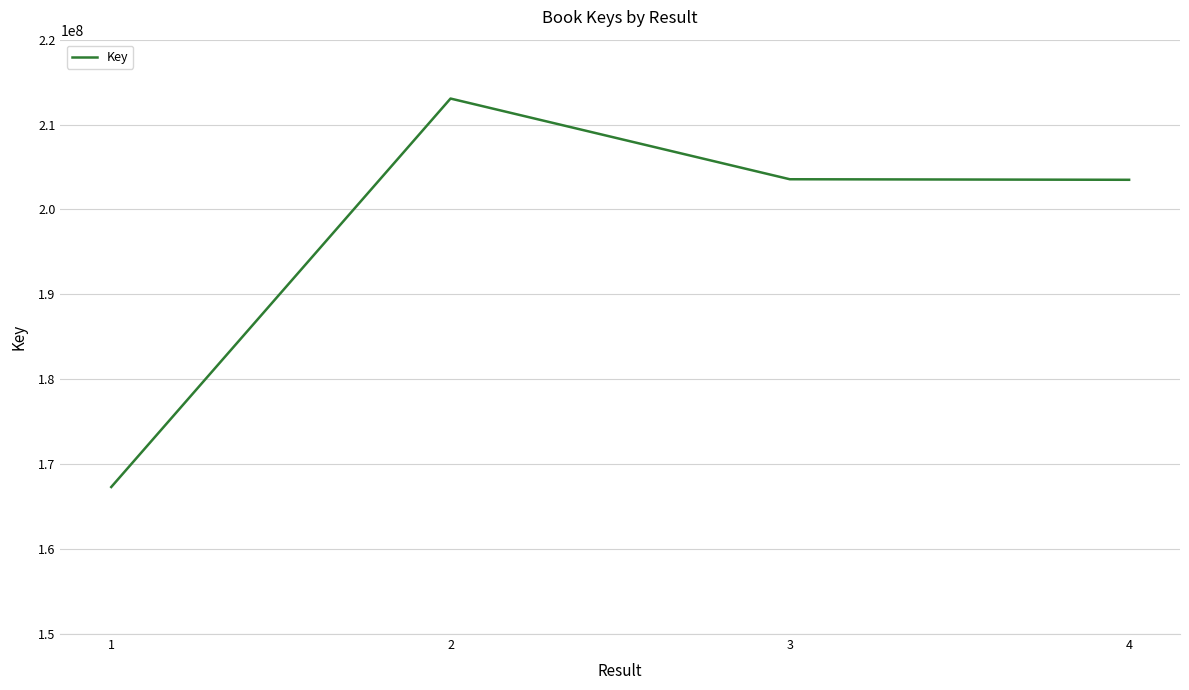

What is the approximate value at 2, to the nearest 10?

213065370